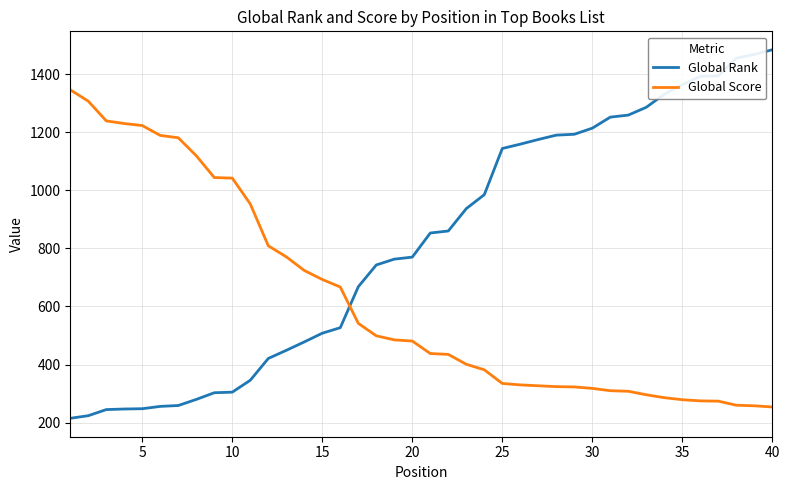

Which series has the largest range (max minus min)?

Global Rank